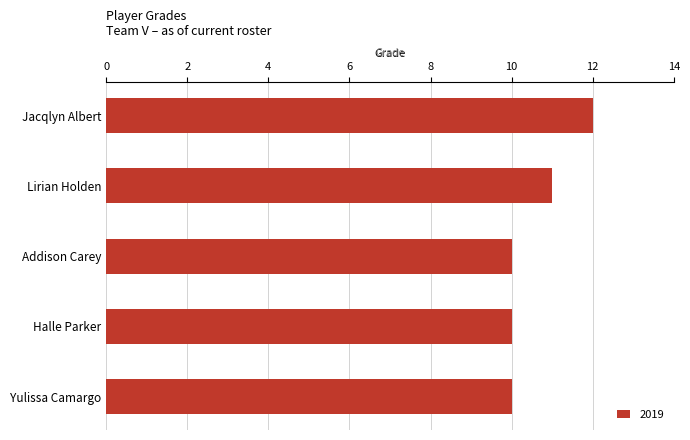

How many distinct data groups are displayed?

1